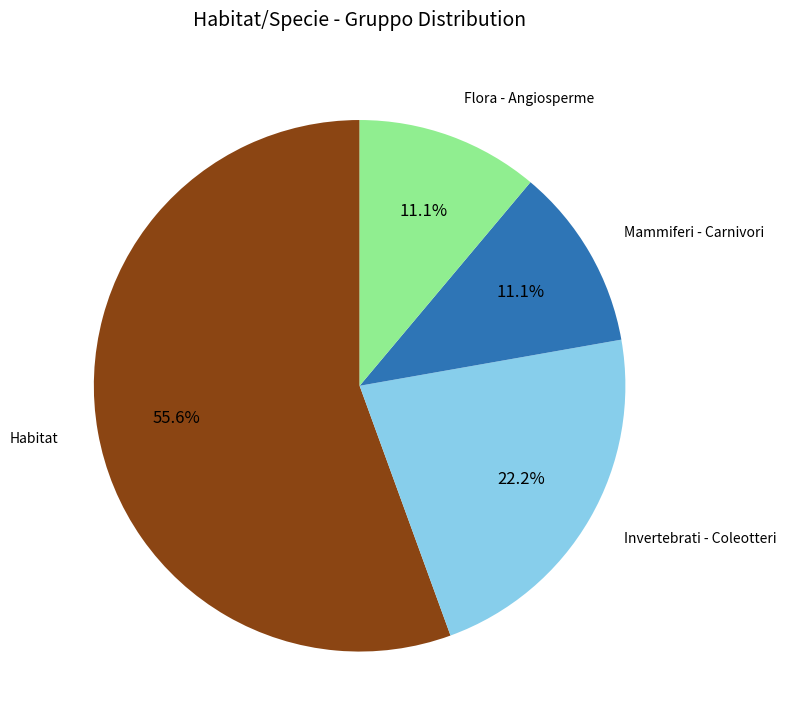

What is the largest slice in the pie chart?

Habitat